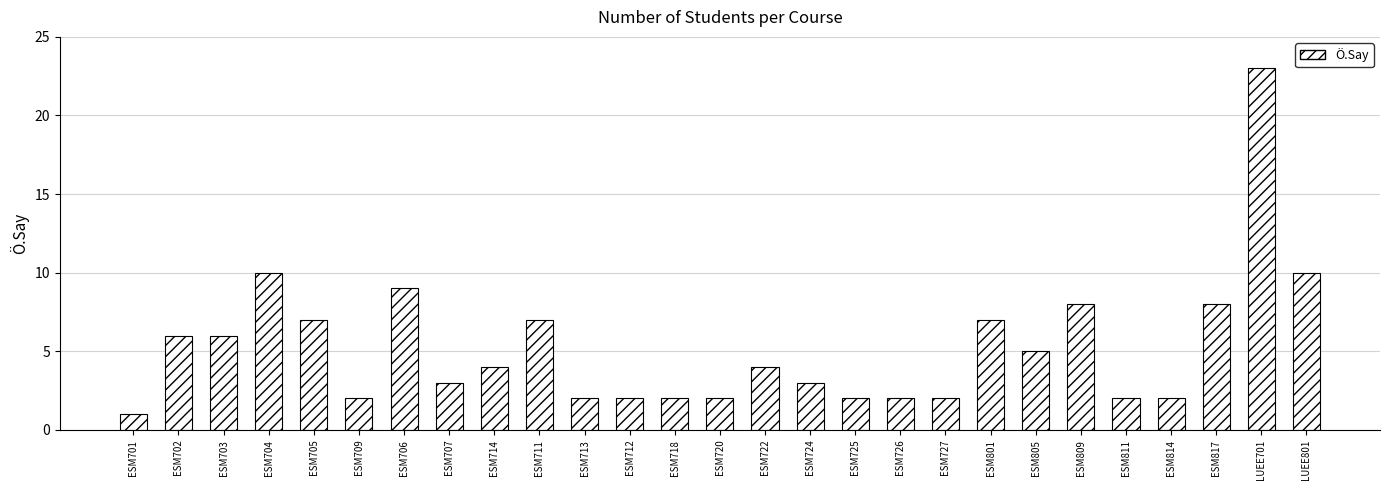

What is the value of the 3rd bar from the left?

6